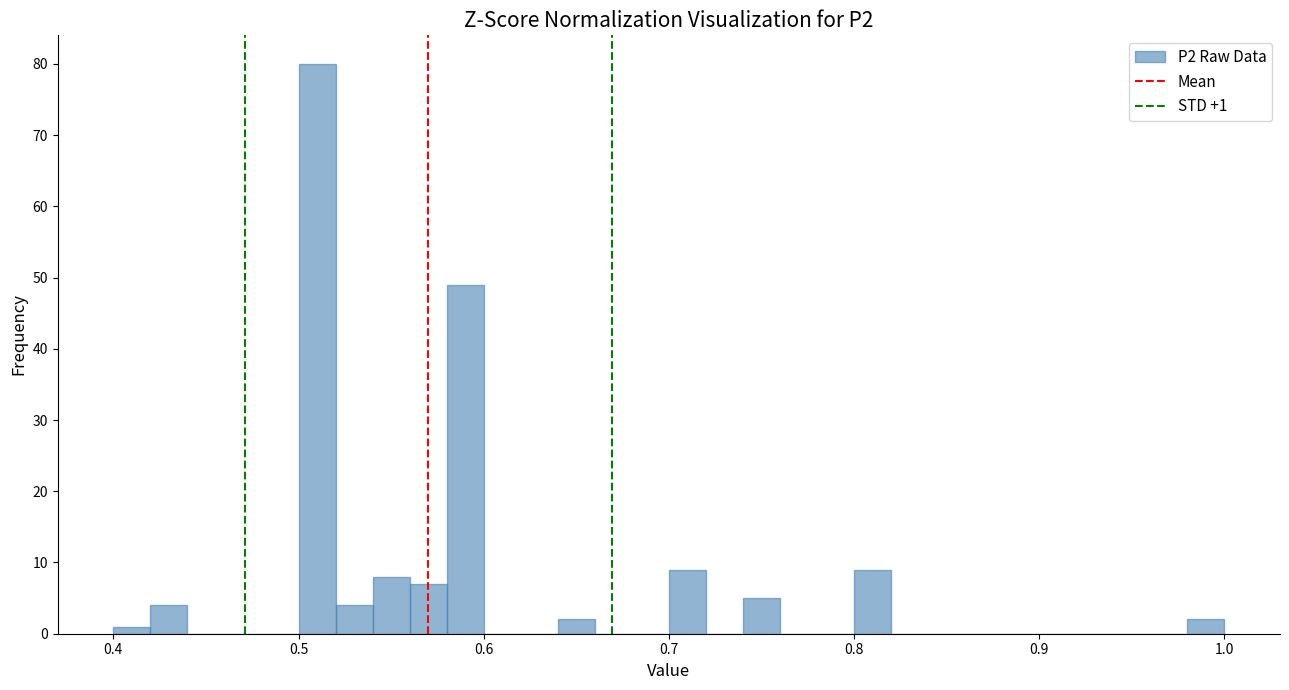

Around what value on the x-axis is the tallest bar? Give the approximate position of its centre, as read against the axis.

0.51